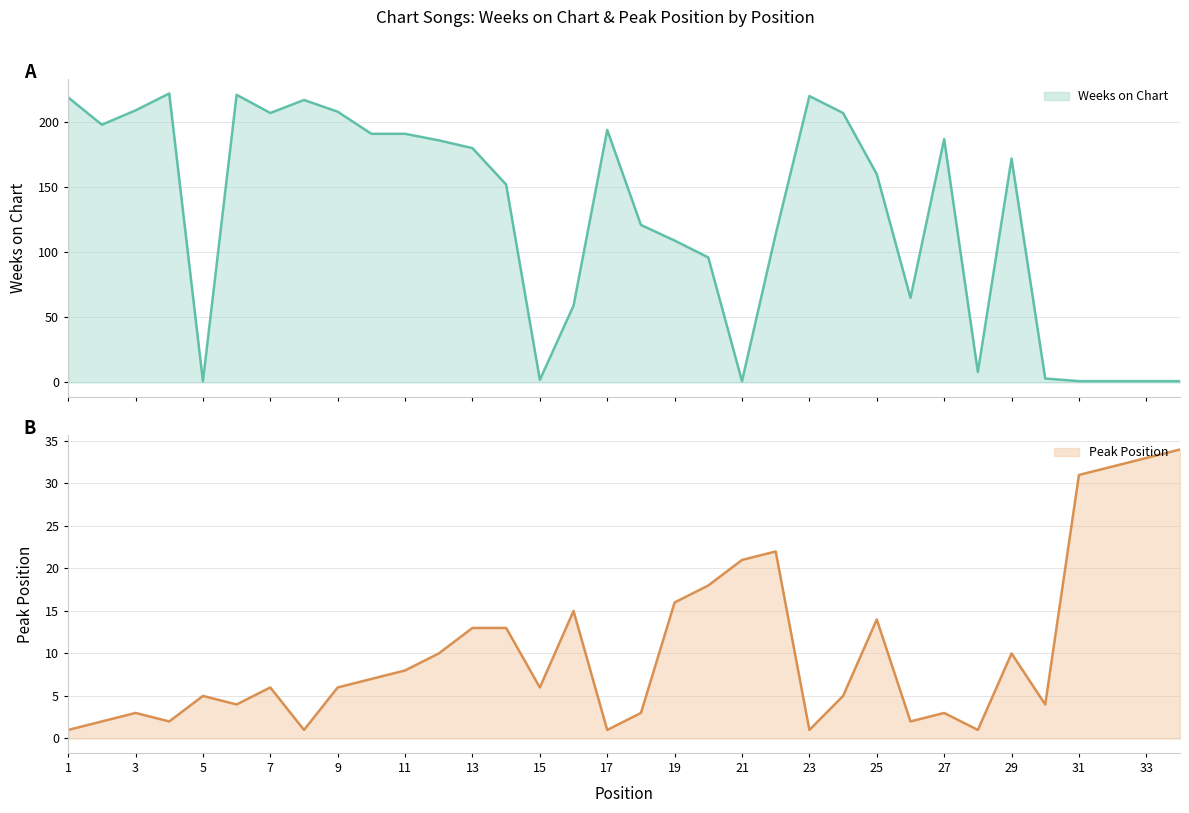

The value of Peak Position at 6 is 5. True or false?

False